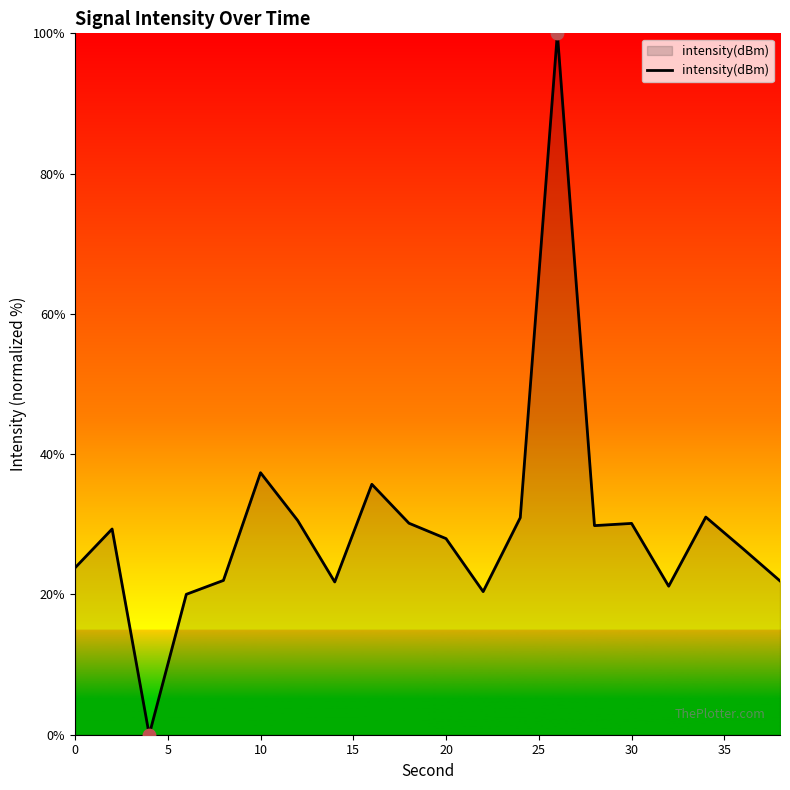

What is the greatest value displayed?

100.0